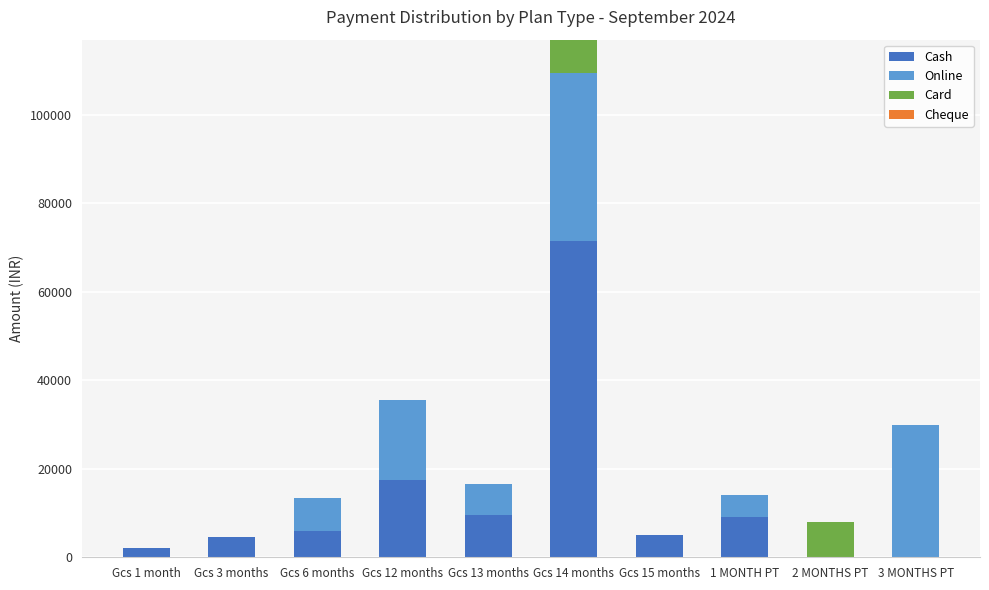

What is the sum of all Cash values?

125000